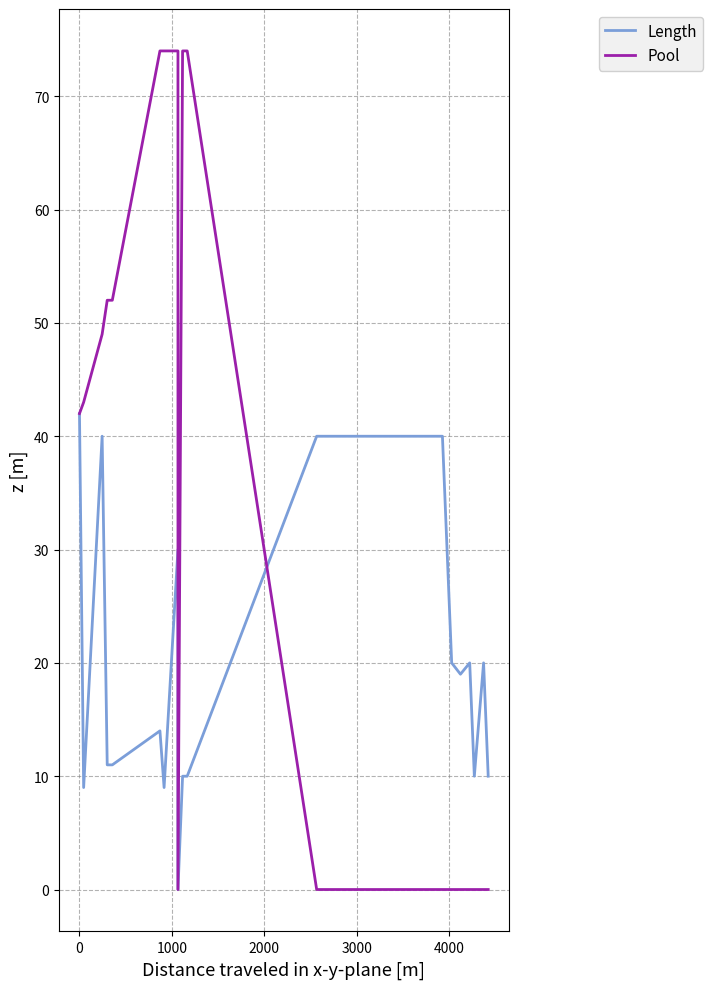

List the series in order of their peak value, highest first.

Pool, Length